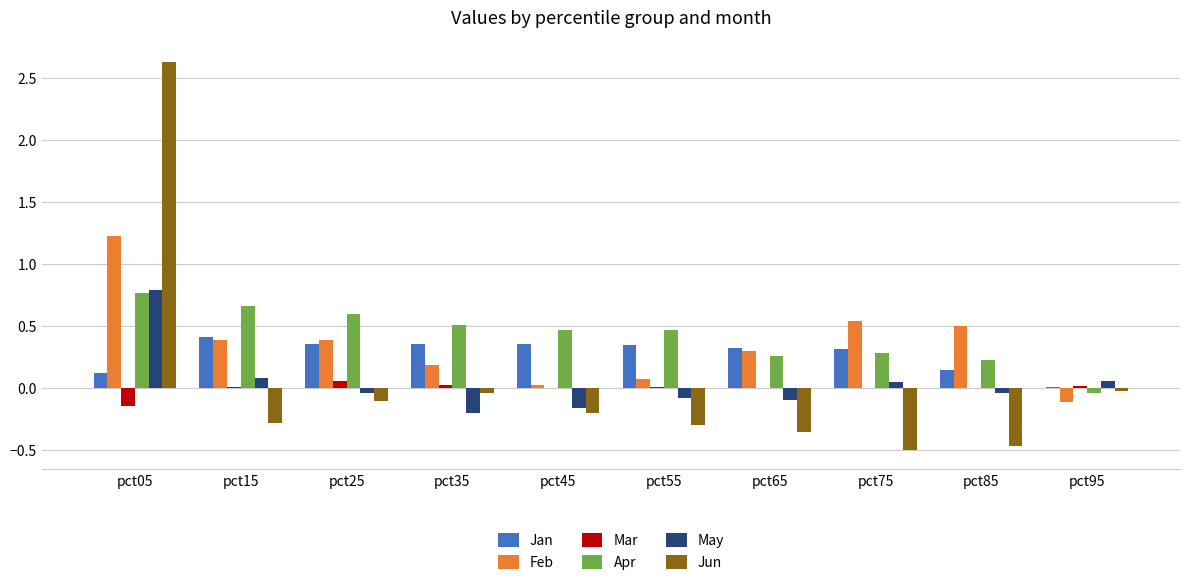

Which label corresponds to the largest value in the chart?

pct05